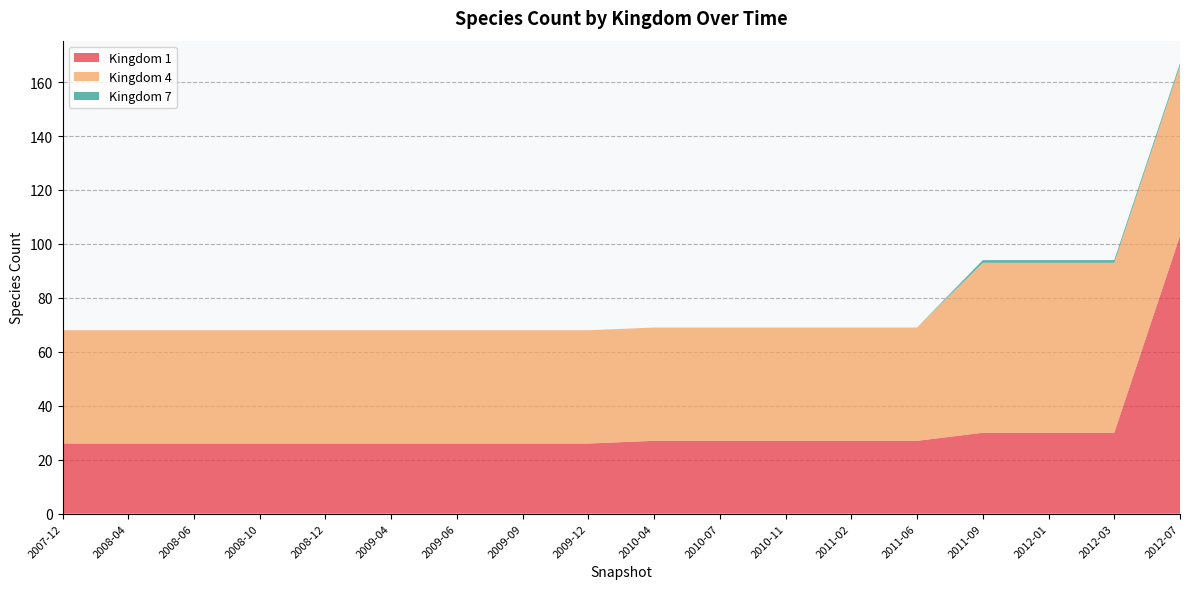

Reading left to right, what are all the values shown in this chart?

Kingdom 1: 2007-12=26	2008-04=26	2008-06=26	2008-10=26	2008-12=26	2009-04=26	2009-06=26	2009-09=26	2009-12=26	2010-04=27	2010-07=27	2010-11=27	2011-02=27	2011-06=27	2011-09=30	2012-01=30	2012-03=30	2012-07=103
Kingdom 4: 2007-12=42	2008-04=42	2008-06=42	2008-10=42	2008-12=42	2009-04=42	2009-06=42	2009-09=42	2009-12=42	2010-04=42	2010-07=42	2010-11=42	2011-02=42	2011-06=42	2011-09=63	2012-01=63	2012-03=63	2012-07=63
Kingdom 7: 2007-12=0	2008-04=0	2008-06=0	2008-10=0	2008-12=0	2009-04=0	2009-06=0	2009-09=0	2009-12=0	2010-04=0	2010-07=0	2010-11=0	2011-02=0	2011-06=0	2011-09=1	2012-01=1	2012-03=1	2012-07=1